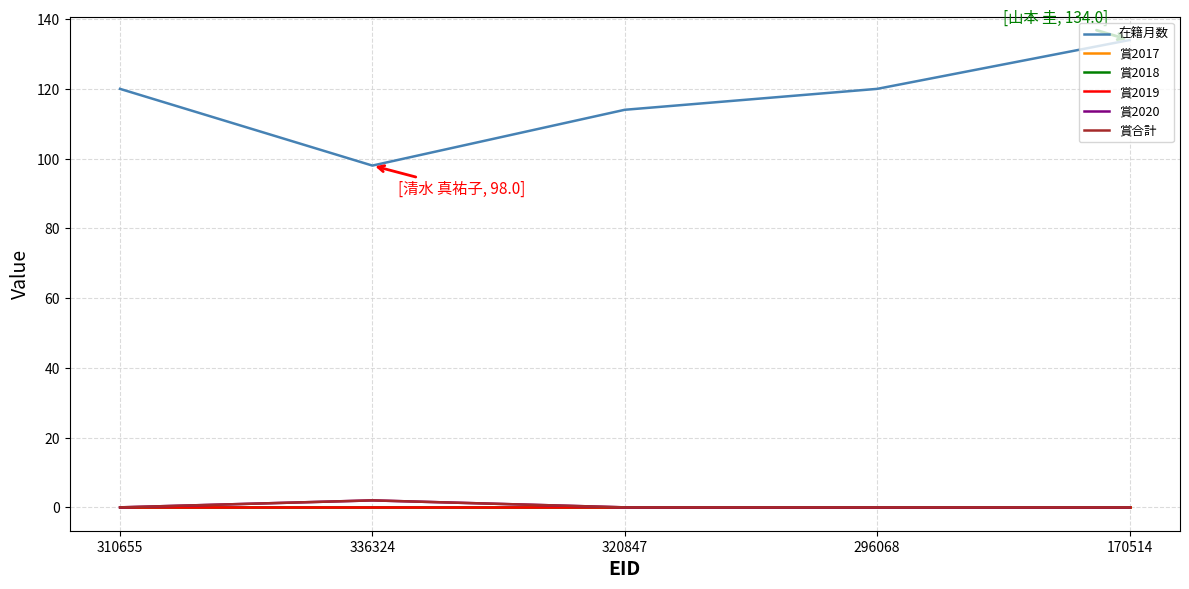

Does the chart display data point markers on the line(s)?

No